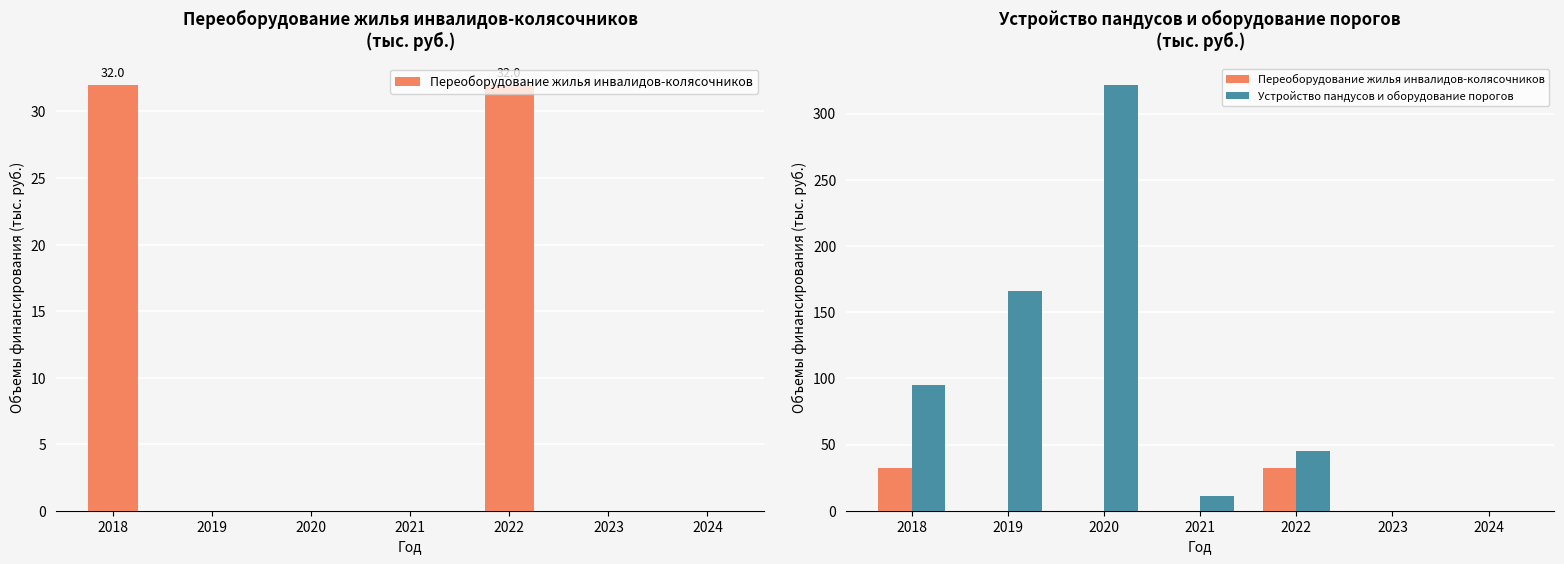

List the series in order of their overall mean, highest first.

Устройство пандусов и оборудование порогов, Переоборудование жилья инвалидов-колясочников